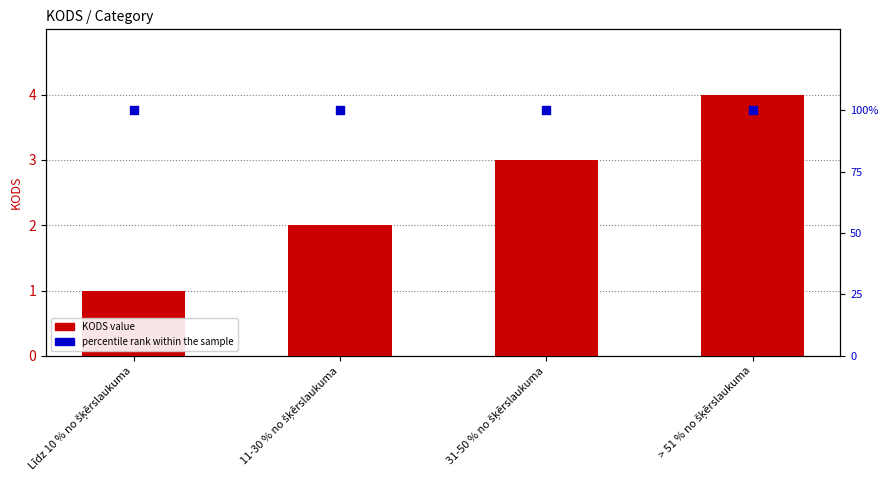

Which series has the largest total across all categories?

percentile rank within the sample